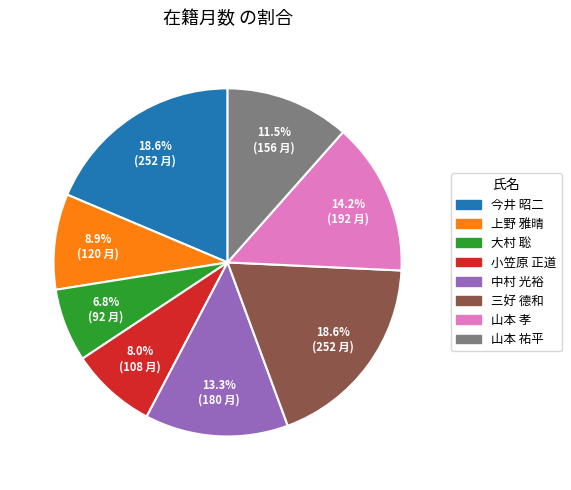

Does 山本 孝 represent more than half of the total?

No